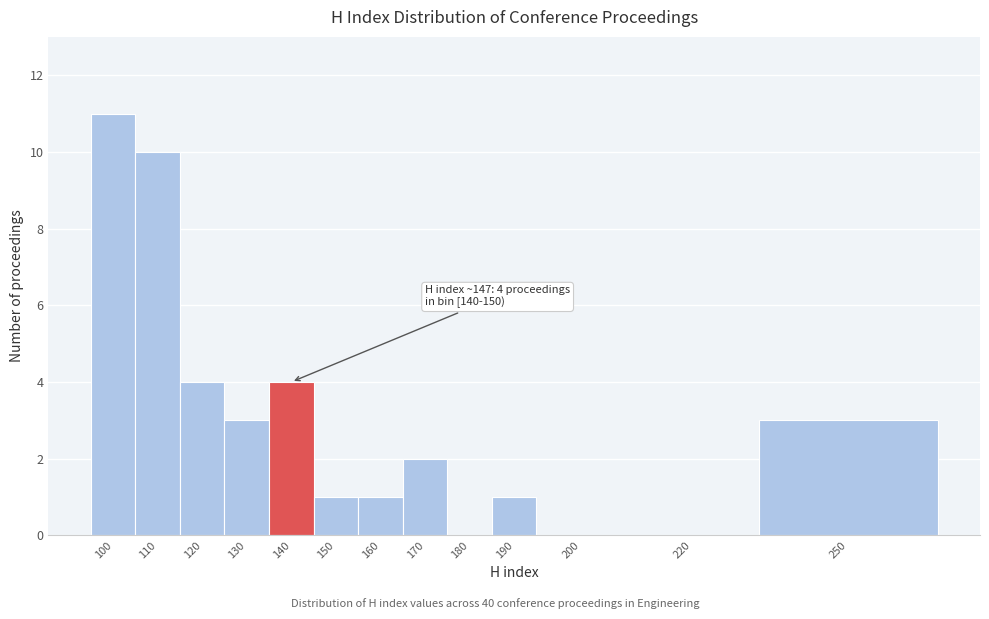

Reading left to right, extract all data points from this chart.

100=11	110=10	120=4	130=3	140=4	150=1	160=1	170=2	180=0	190=1	200=0	220=0	250=3